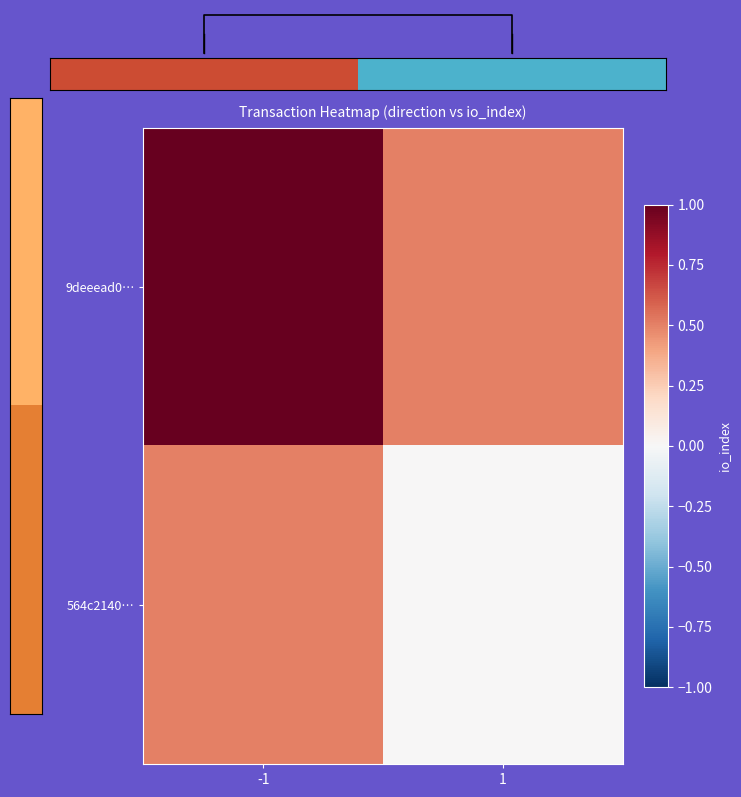

At which label is 564c2140… closest to 0?

1